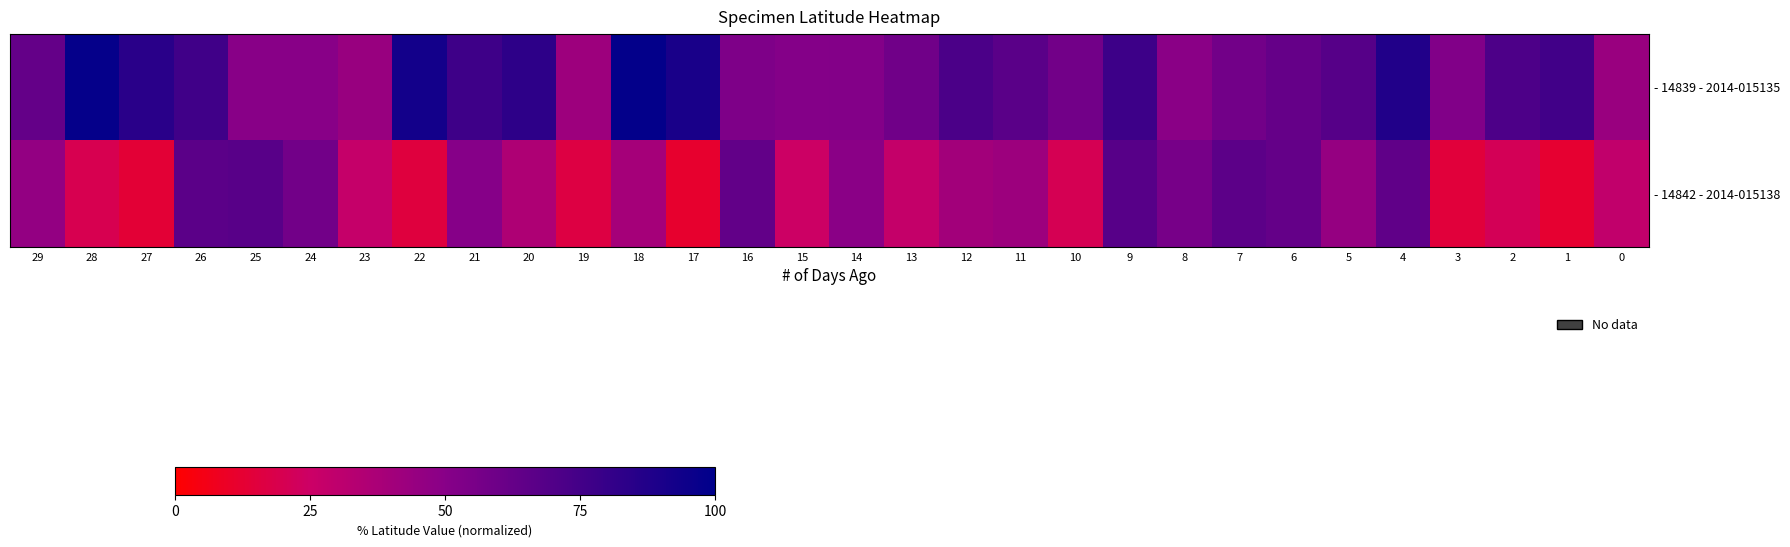

At which category is the sum across all series the highest?

4